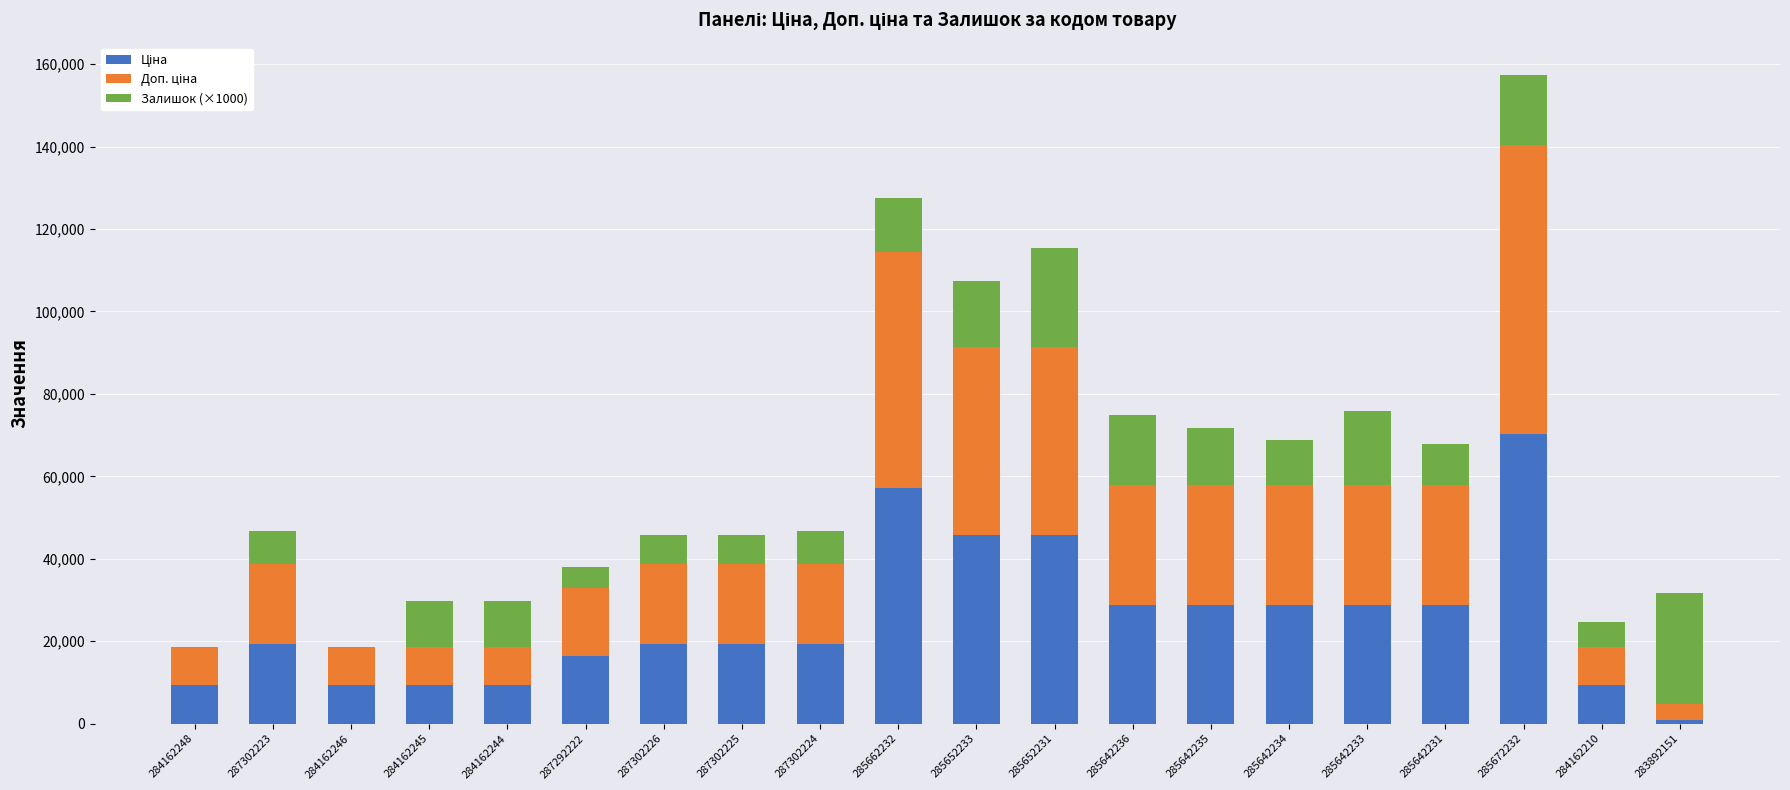

At which category is the sum across all series the highest?

285672232